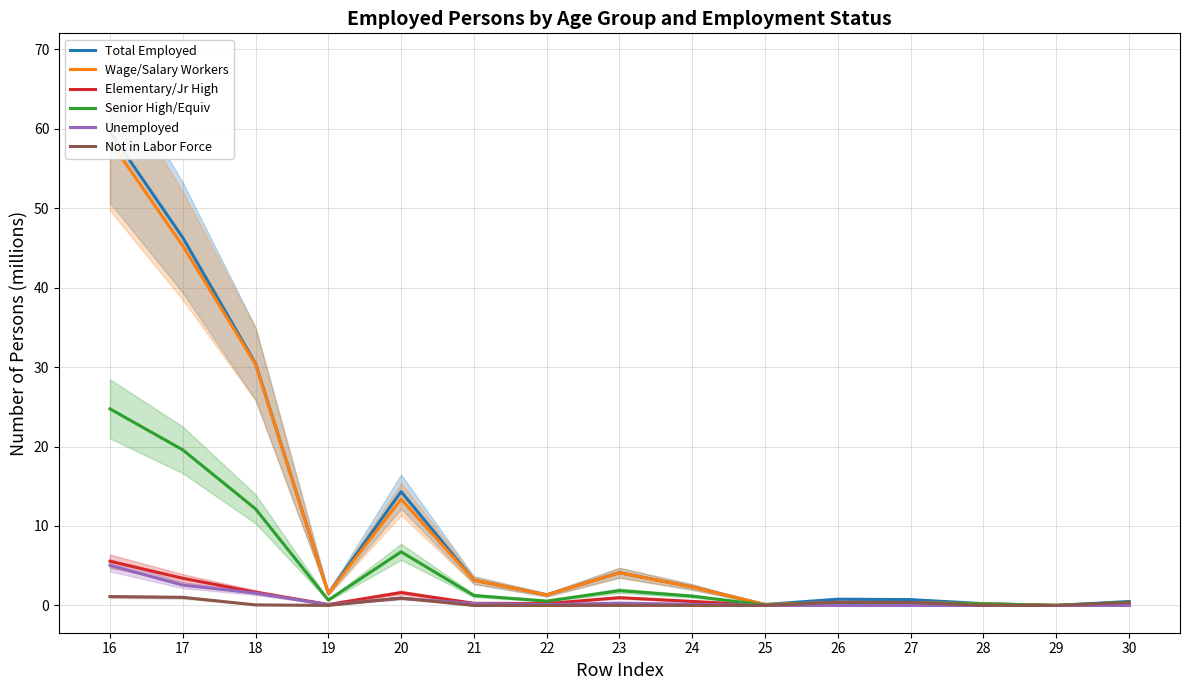

Reading left to right, transcribe all the data shown in this chart.

Total Employed: 16=59.6	17=46.3	18=30.4	19=1.5	20=14.3	21=3.2	22=1.3	23=4.1	24=2.3	25=0.1	26=0.8	27=0.7	28=0.2	29=0.0	30=0.5
Wage/Salary Workers: 16=58.5	17=45.2	18=30.4	19=1.5	20=13.4	21=3.2	22=1.3	23=4.1	24=2.3	25=0.1	26=0.4	27=0.4	28=0.2	29=0.0	30=0.1
Elementary/Jr High: 16=5.6	17=3.4	18=1.7	19=0.1	20=1.6	21=0.3	22=0.2	23=1.0	24=0.5	25=0.0	26=0.1	27=0.1	28=0.0	29=0.0	30=0.0
Senior High/Equiv: 16=24.7	17=19.6	18=12.2	19=0.7	20=6.7	21=1.3	22=0.6	23=1.9	24=1.2	25=0.1	26=0.3	27=0.3	28=0.2	29=0.0	30=0.4
Unemployed: 16=5.0	17=2.6	18=1.6	19=0.1	20=0.9	21=0.2	22=0.1	23=0.3	24=0.1	25=0.0	26=0.0	27=0.0	28=0.0	29=0.0	30=0.0
Not in Labor Force: 16=1.1	17=1.0	18=0.1	19=0.0	20=0.9	21=0.0	22=0.0	23=0.0	24=0.0	25=0.0	26=0.4	27=0.4	28=0.0	29=0.0	30=0.4